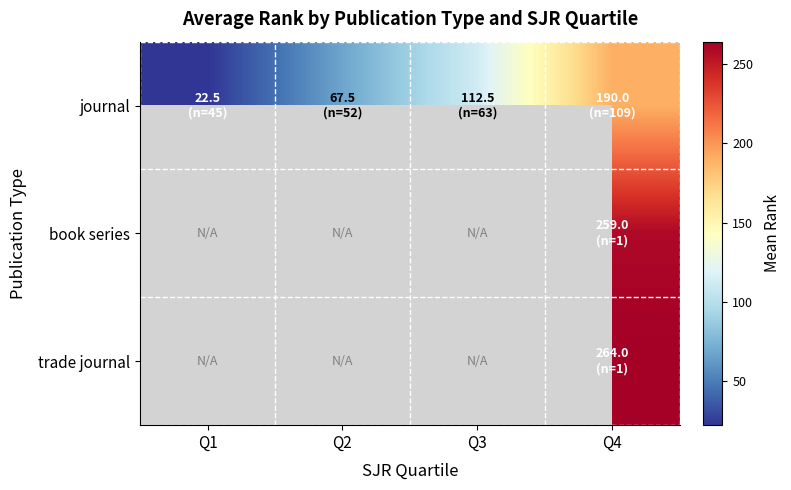

The value of journal at Q2 is 67.5. True or false?

True